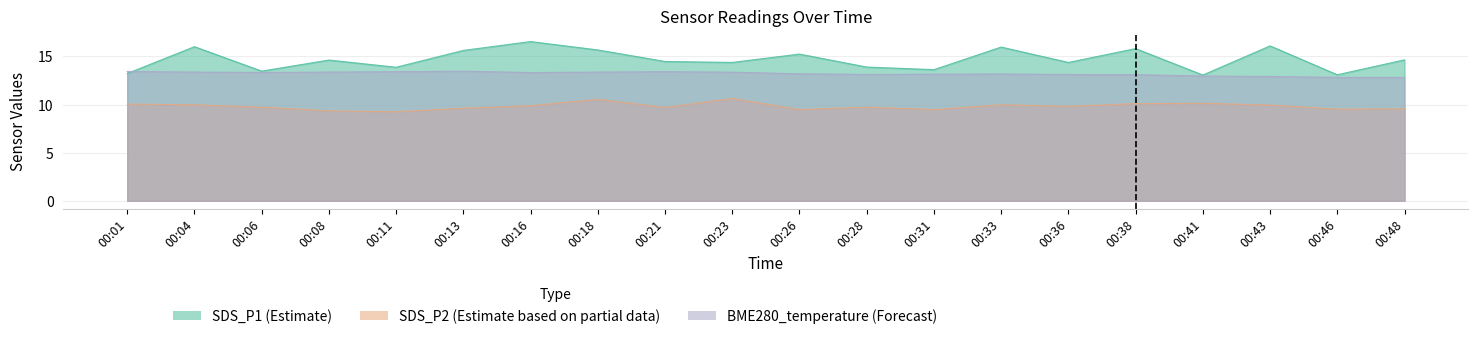

At which category does the chart reach its minimum across all series?

00:11